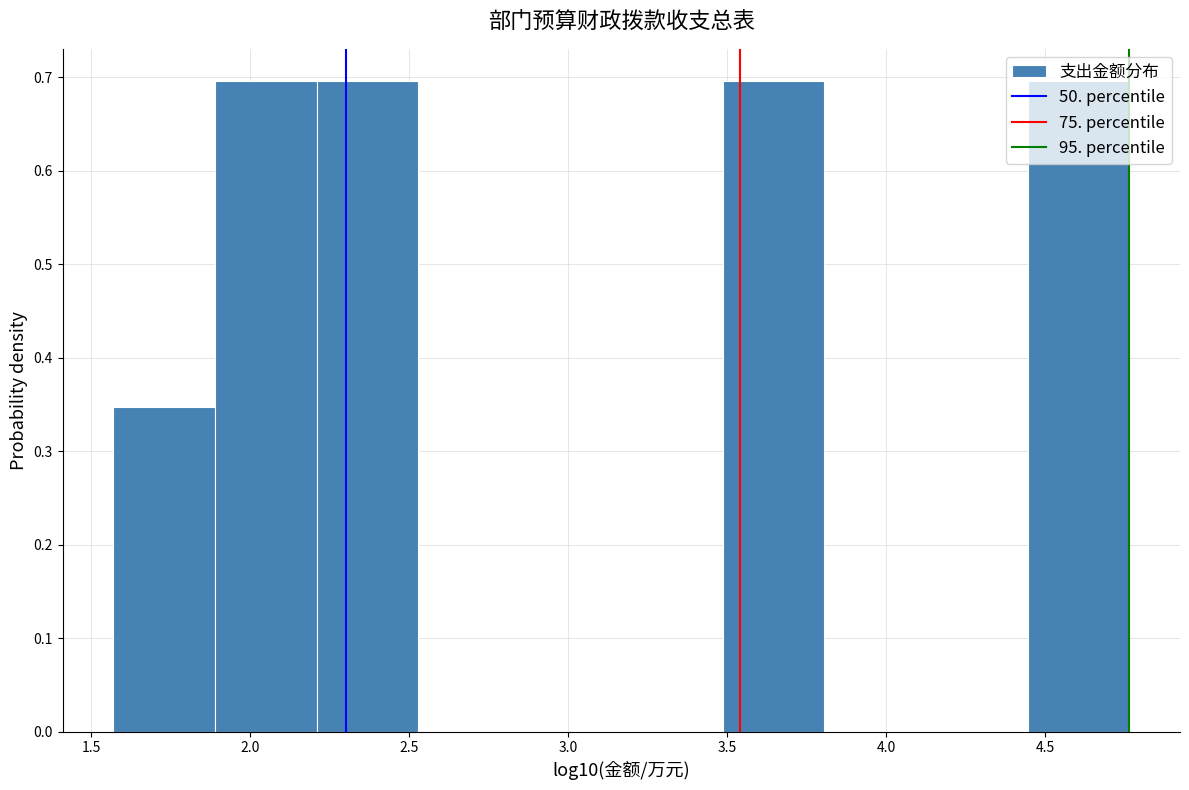

Reading left to right, transcribe this chart: for each bar, give the range it covers on the x-axis and its height. Neither the bar edges nor the heights are printed on the chart, so give them approximately, as read against the axes.

1.55 to 1.90: 0.35
1.90 to 2.20: 0.70
2.20 to 2.55: 0.70
2.55 to 2.85: 0
2.85 to 3.15: 0
3.15 to 3.50: 0
3.50 to 3.80: 0.70
3.80 to 4.10: 0
4.10 to 4.45: 0
4.45 to 4.75: 0.70